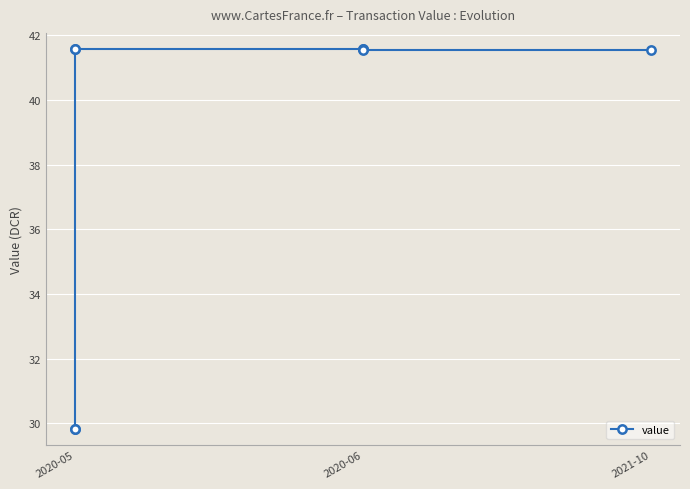

What is the average value?

38.6